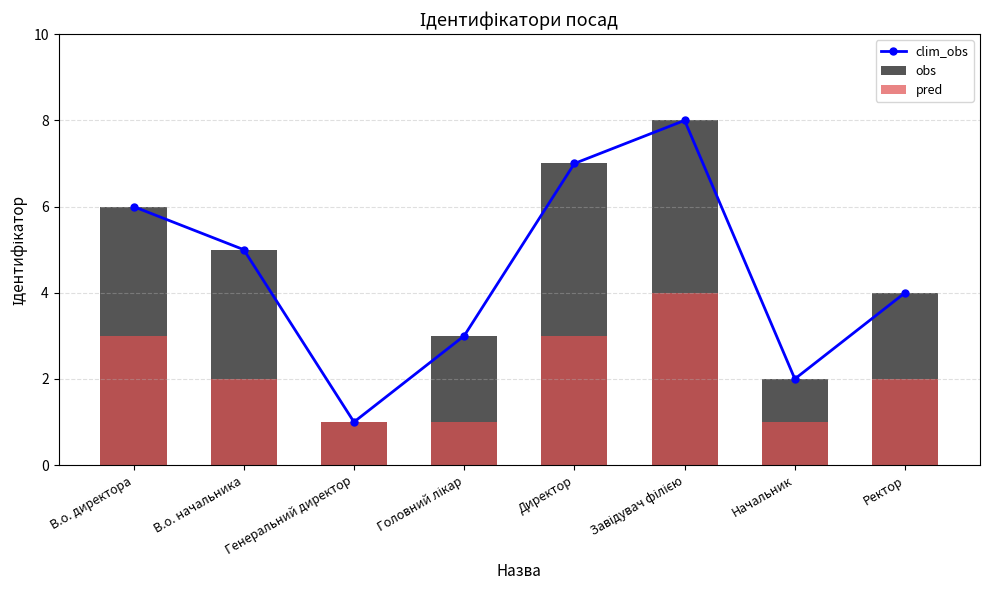

Is the value of obs at Генеральний директор greater than the value of pred at Завідувач філією?

No